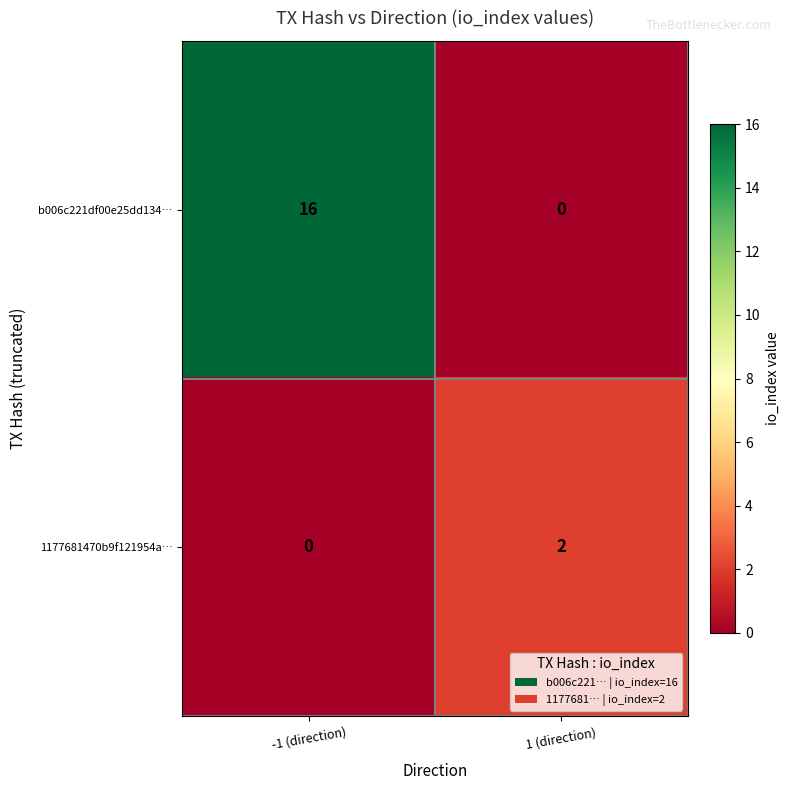

What value does the b006c221df00e25dd134… series have at -1 (direction)?

16